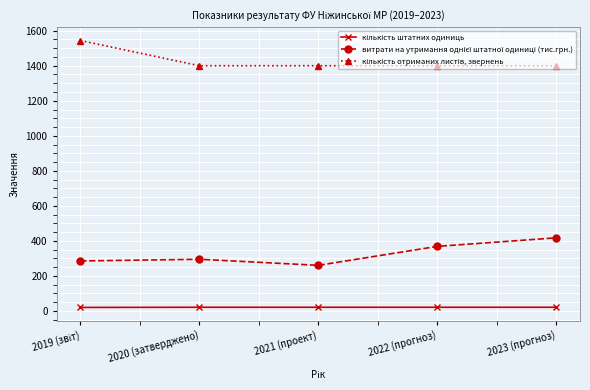

What is the total value across all series at 2021 (проект)?

1681.3